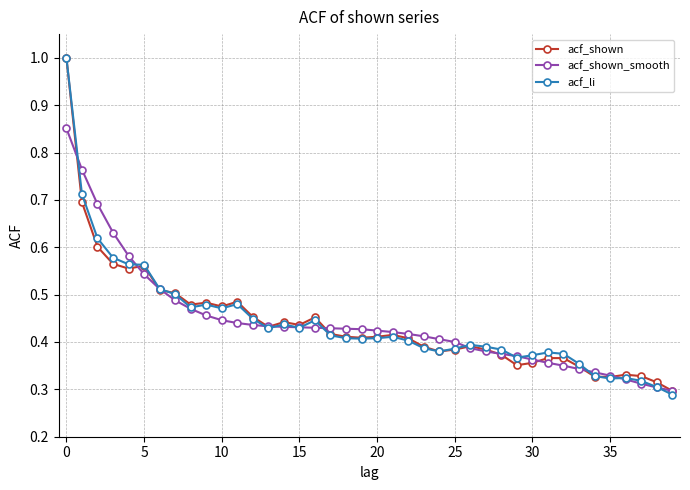

At how many categories does at least one series exceed 0?

40